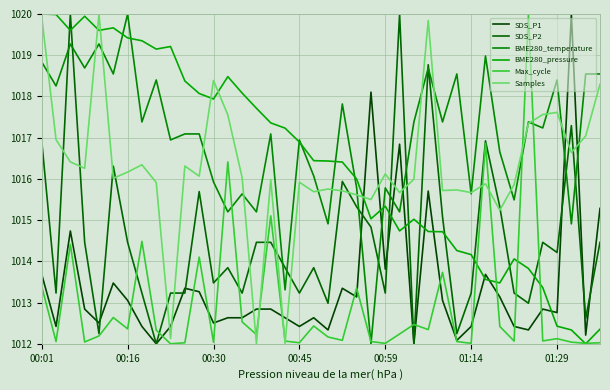

How many lines are shown in the chart?

6